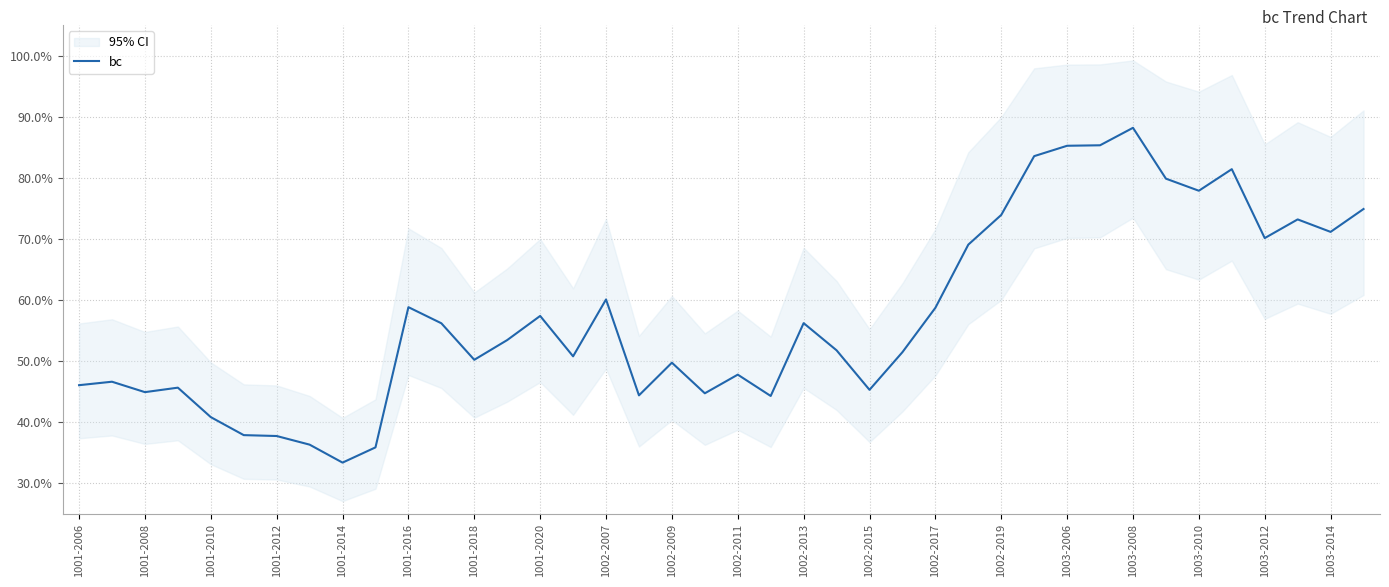

Is this an area chart (filled region under the line)?

No